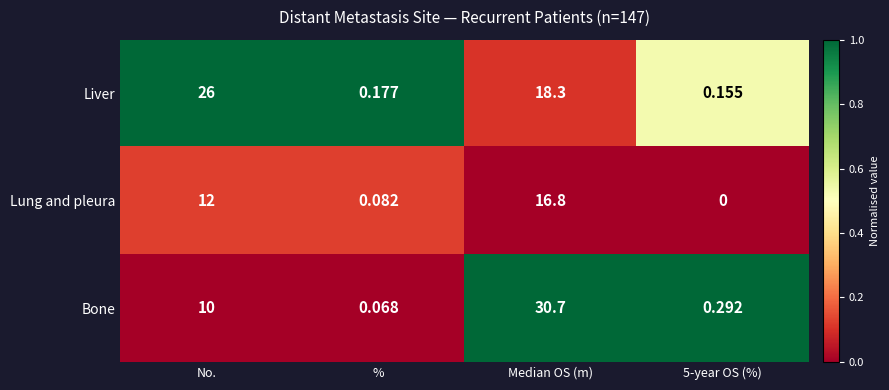

List the series in order of their peak value, highest first.

Bone, Liver, Lung and pleura